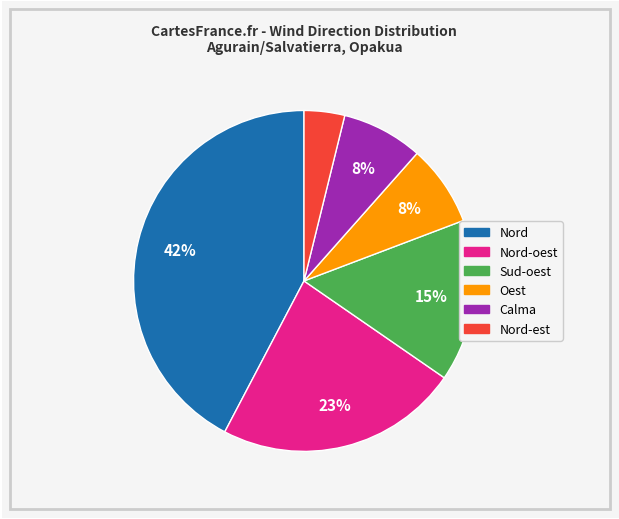

To the nearest percent, what is the average slice percentage?

17%